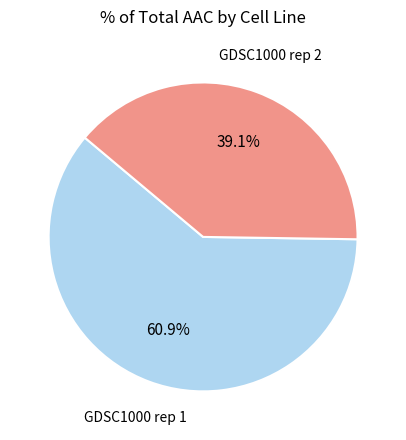

What is the majority slice?

GDSC1000 rep 1